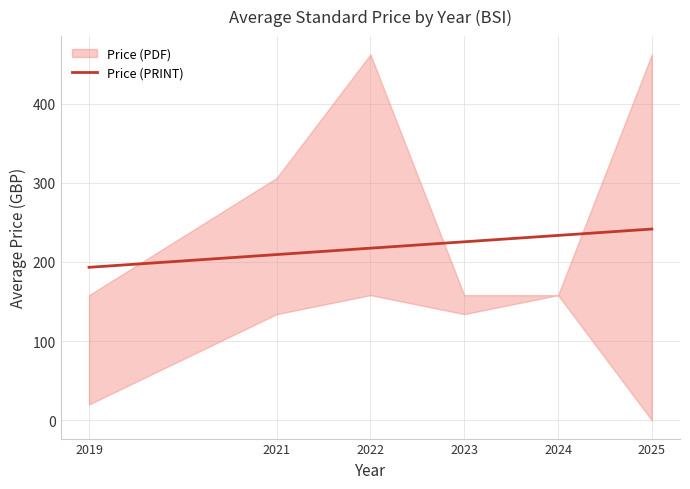

The chart shows a value of 267.4 at 2019. True or false?

False